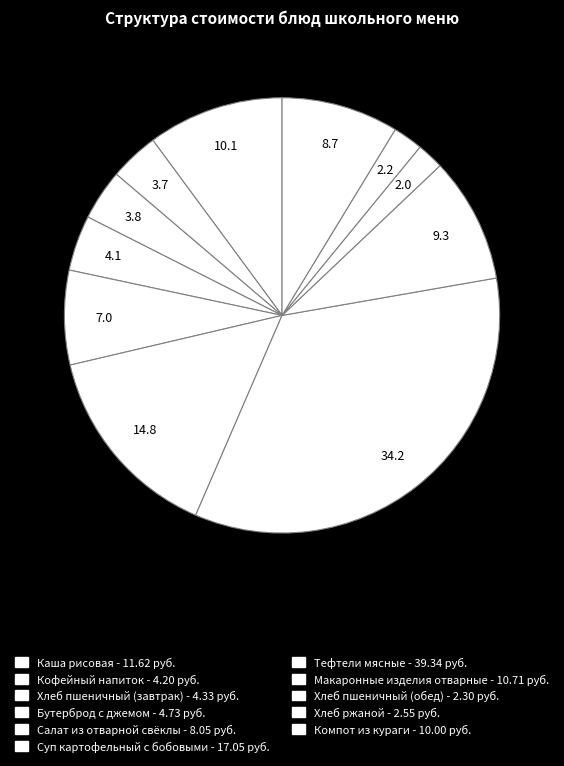

To the nearest percent, what is the combined percentage of Хлеб ржаной and Хлеб пшеничный (обед)?

4%